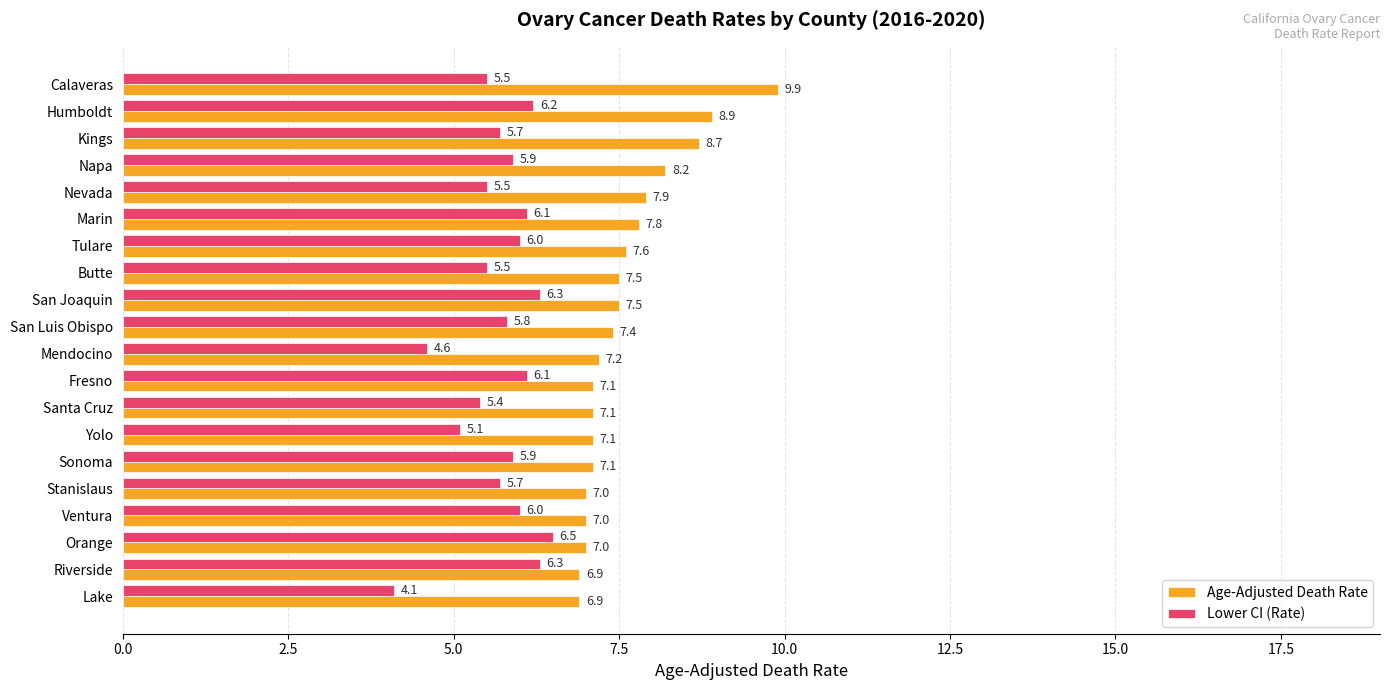

Between San Joaquin and Stanislaus, which series saw the biggest shift?

Lower CI (Rate)